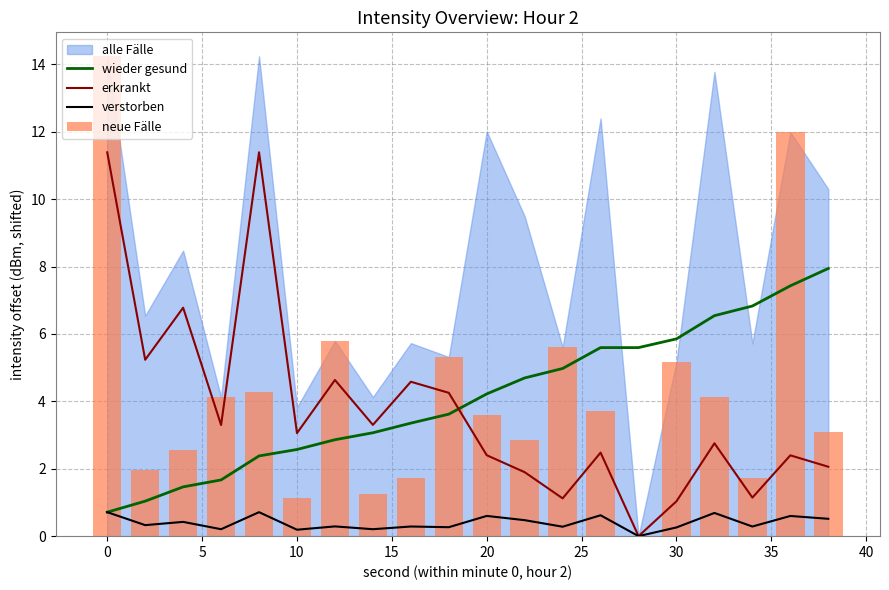

What is the highest value of the wieder gesund series?

7.9